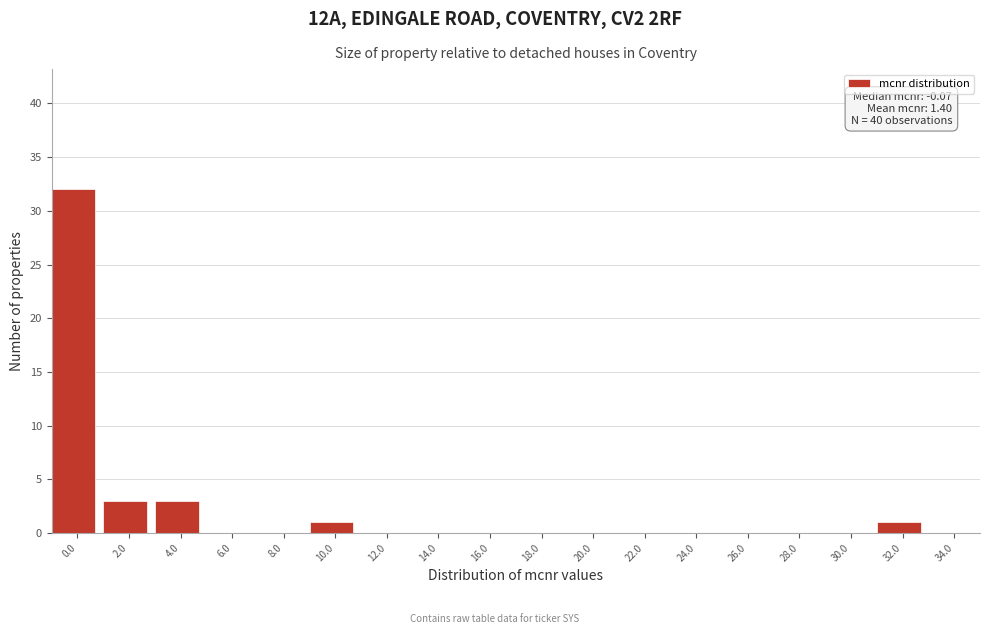

Over which range of the x-axis is the bar tallest?

-1 to 1